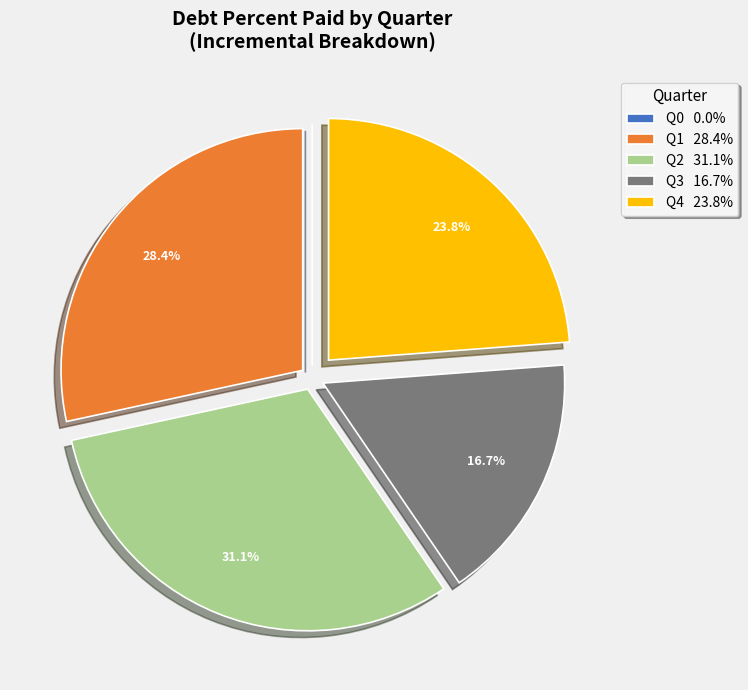

Do Q2 31.1% and Q3 16.7% together represent more than half of the pie?

No